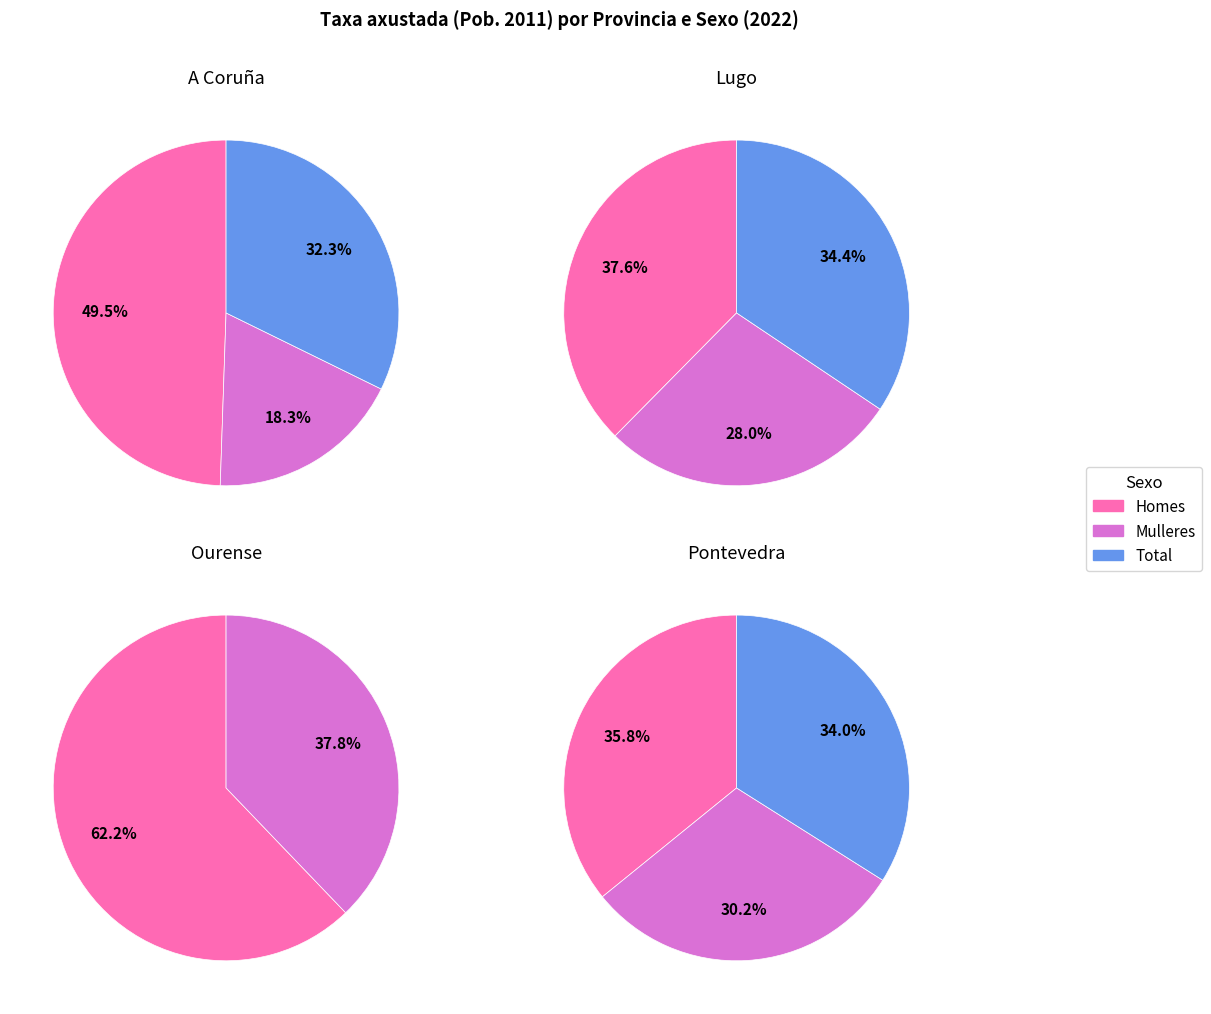

To the nearest percent, what is the difference between the Total and Mulleres slice percentages?

6%